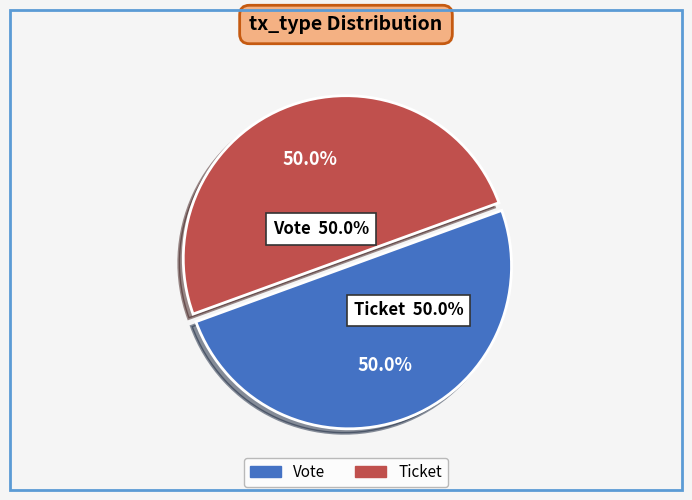

Is there any slice that represents more than half of the pie?

Yes